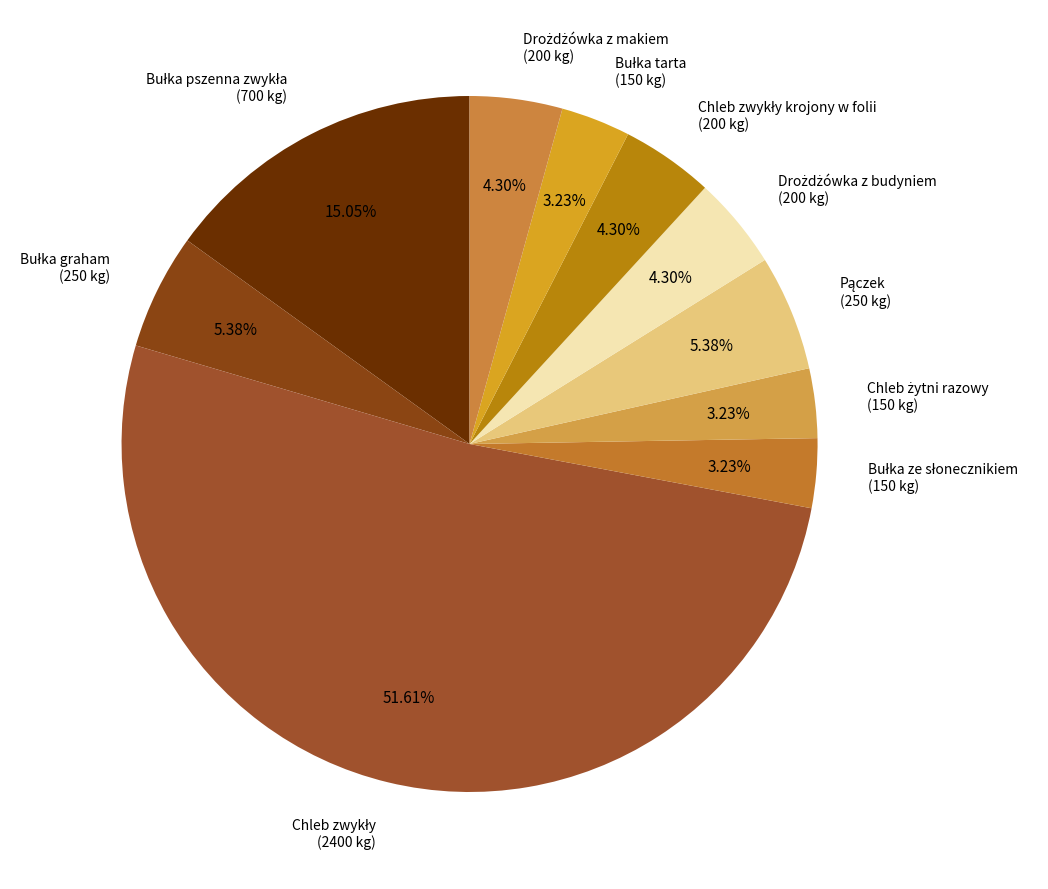

Does any single category account for the majority?

Yes